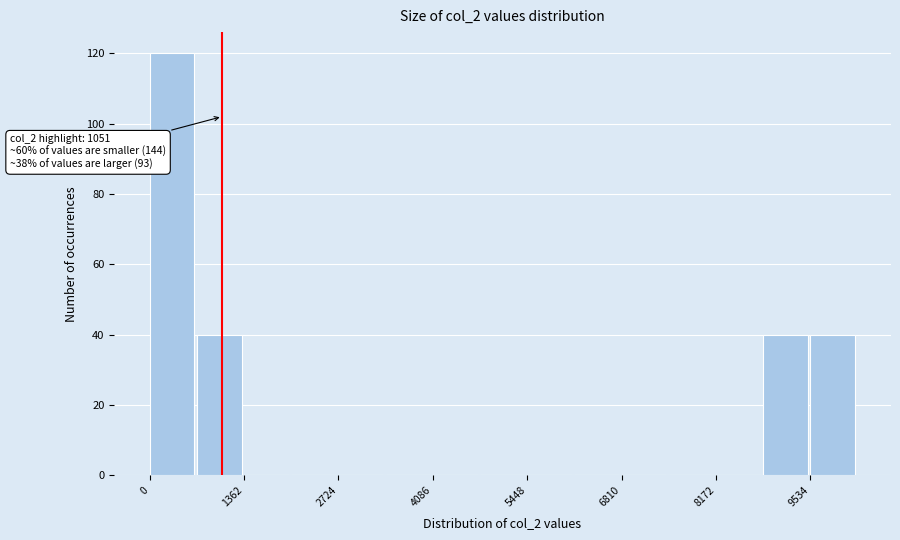

Around what value on the x-axis is the tallest bar? Give the approximate position of its centre, as read against the axis.

400